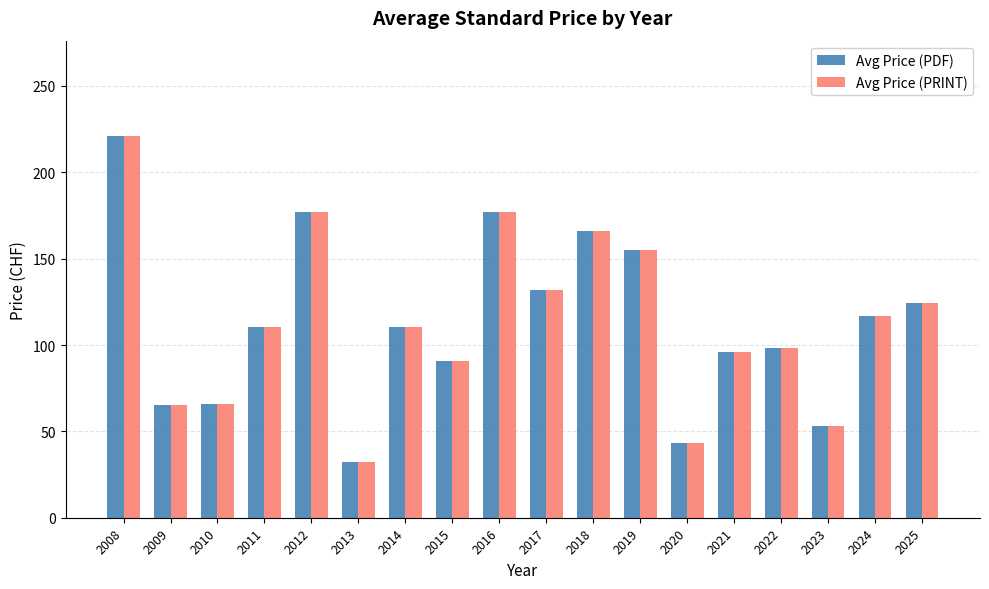

The Avg Price (PRINT) series shows 132.0 at 2017. True or false?

True